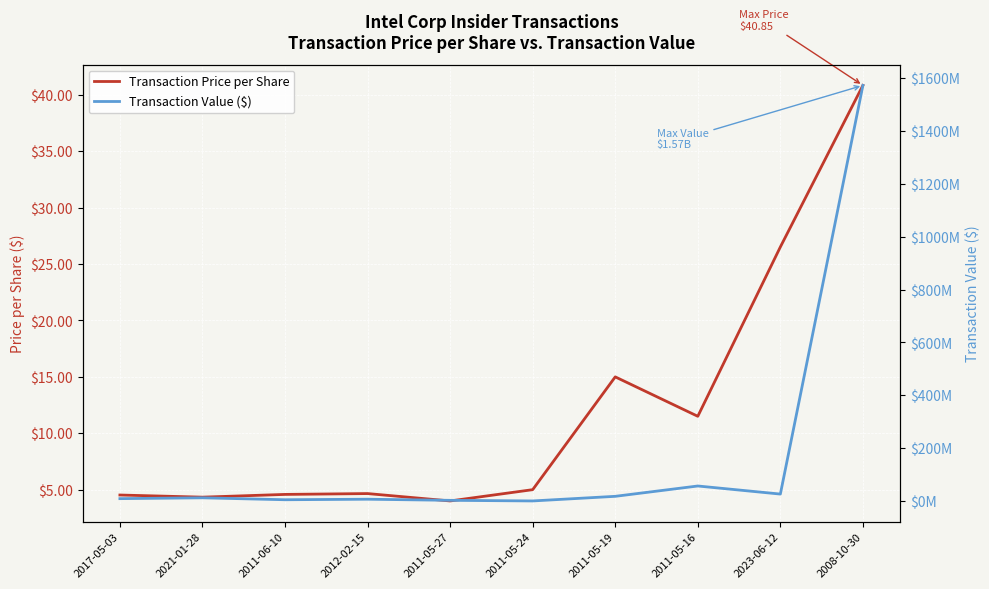

True or false: Transaction Price per Share and Transaction Value ($) cross at least once.

False